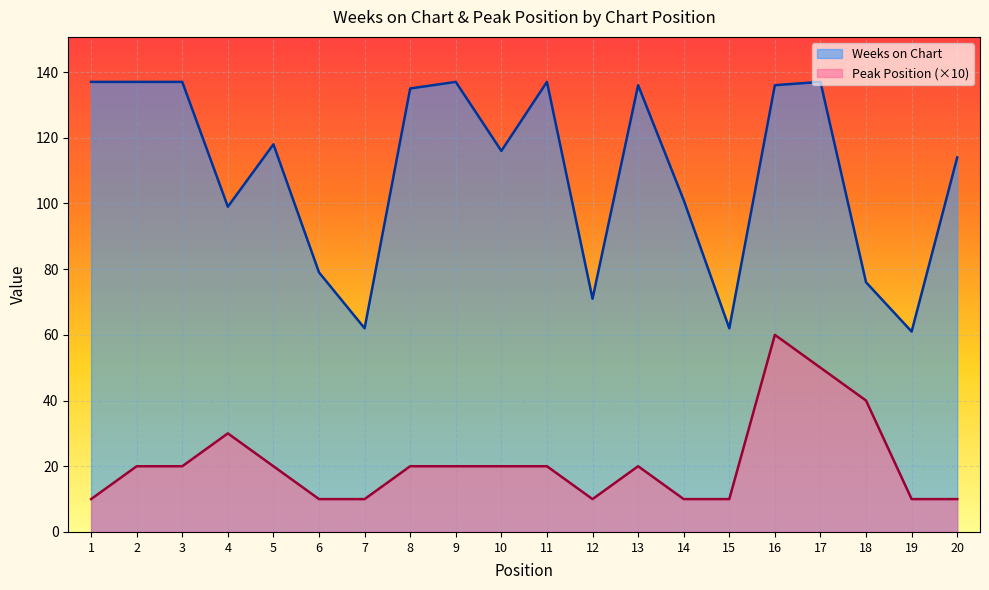

At which label is Peak Position closest to 35?

4